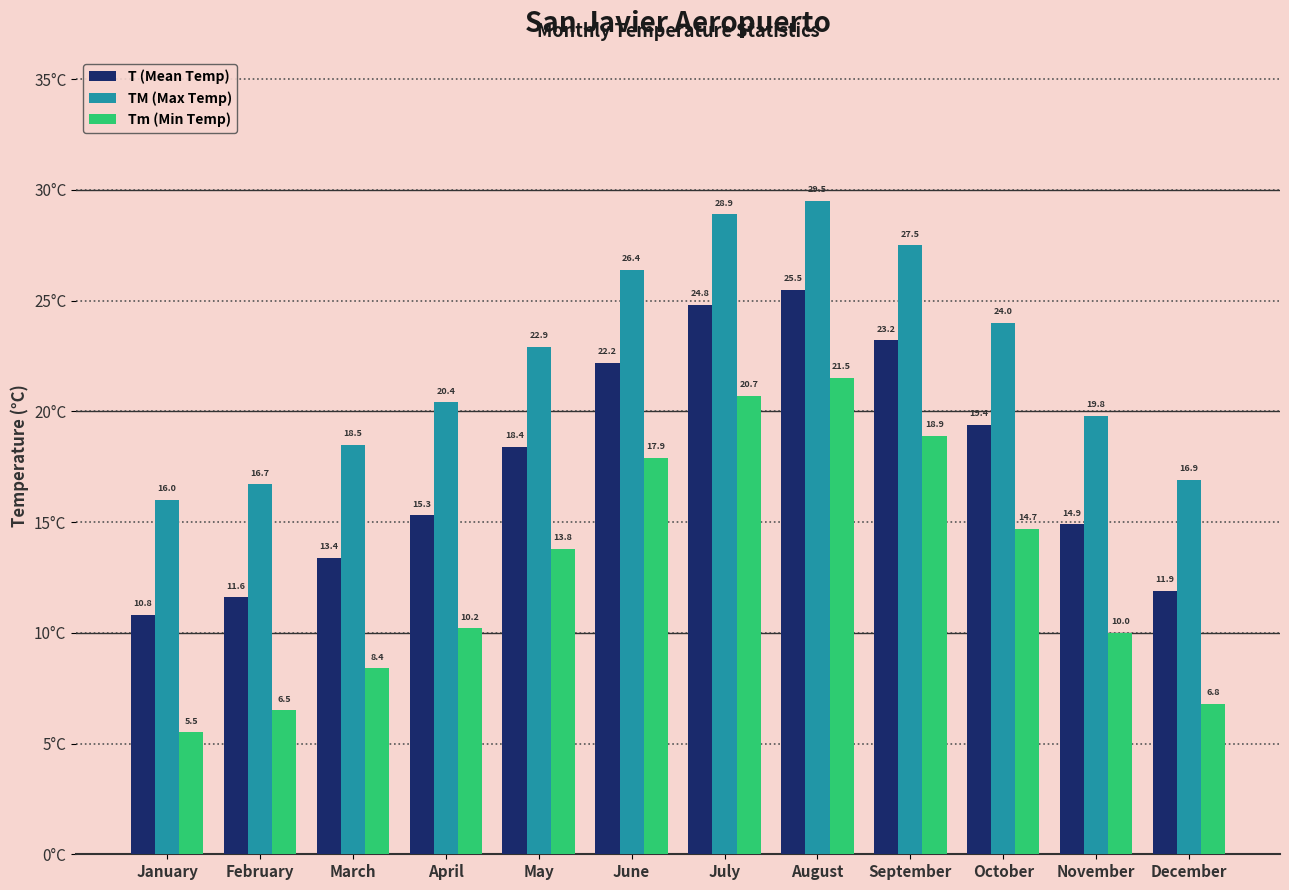

Which series changed the most between September and December?

Tm (Min Temp)